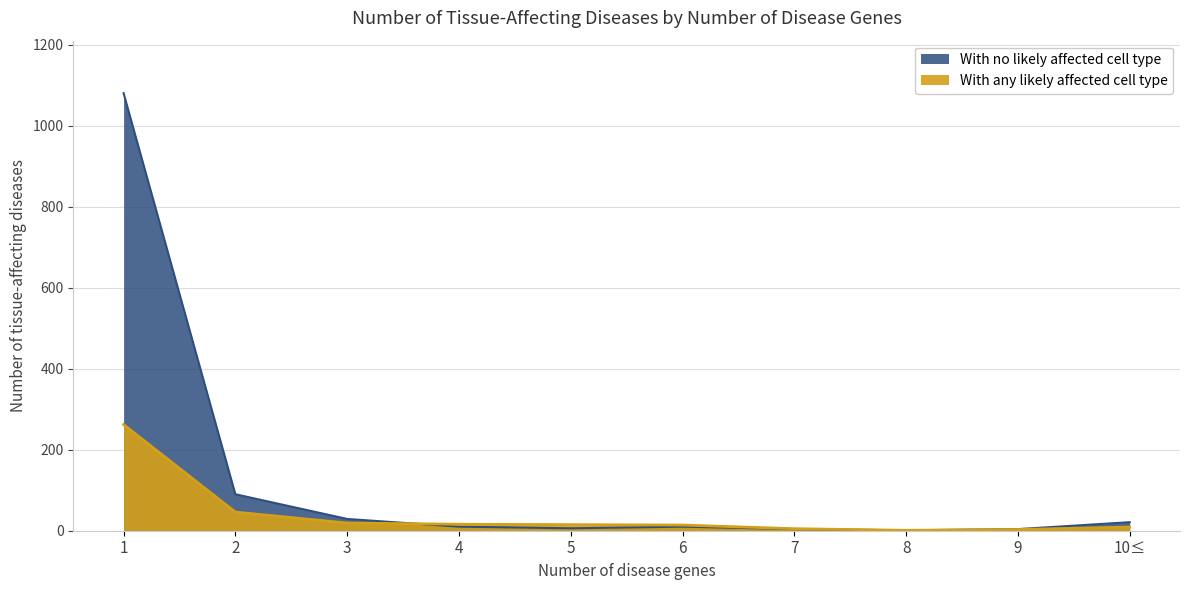

What position from the right is 9?

2